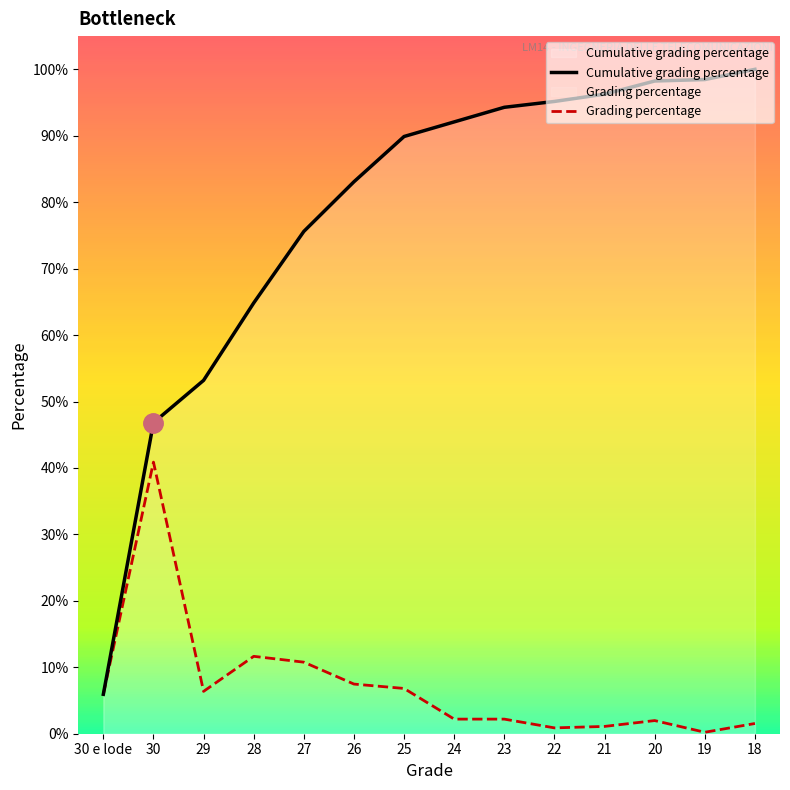

At which category is the sum across all series the highest?

18